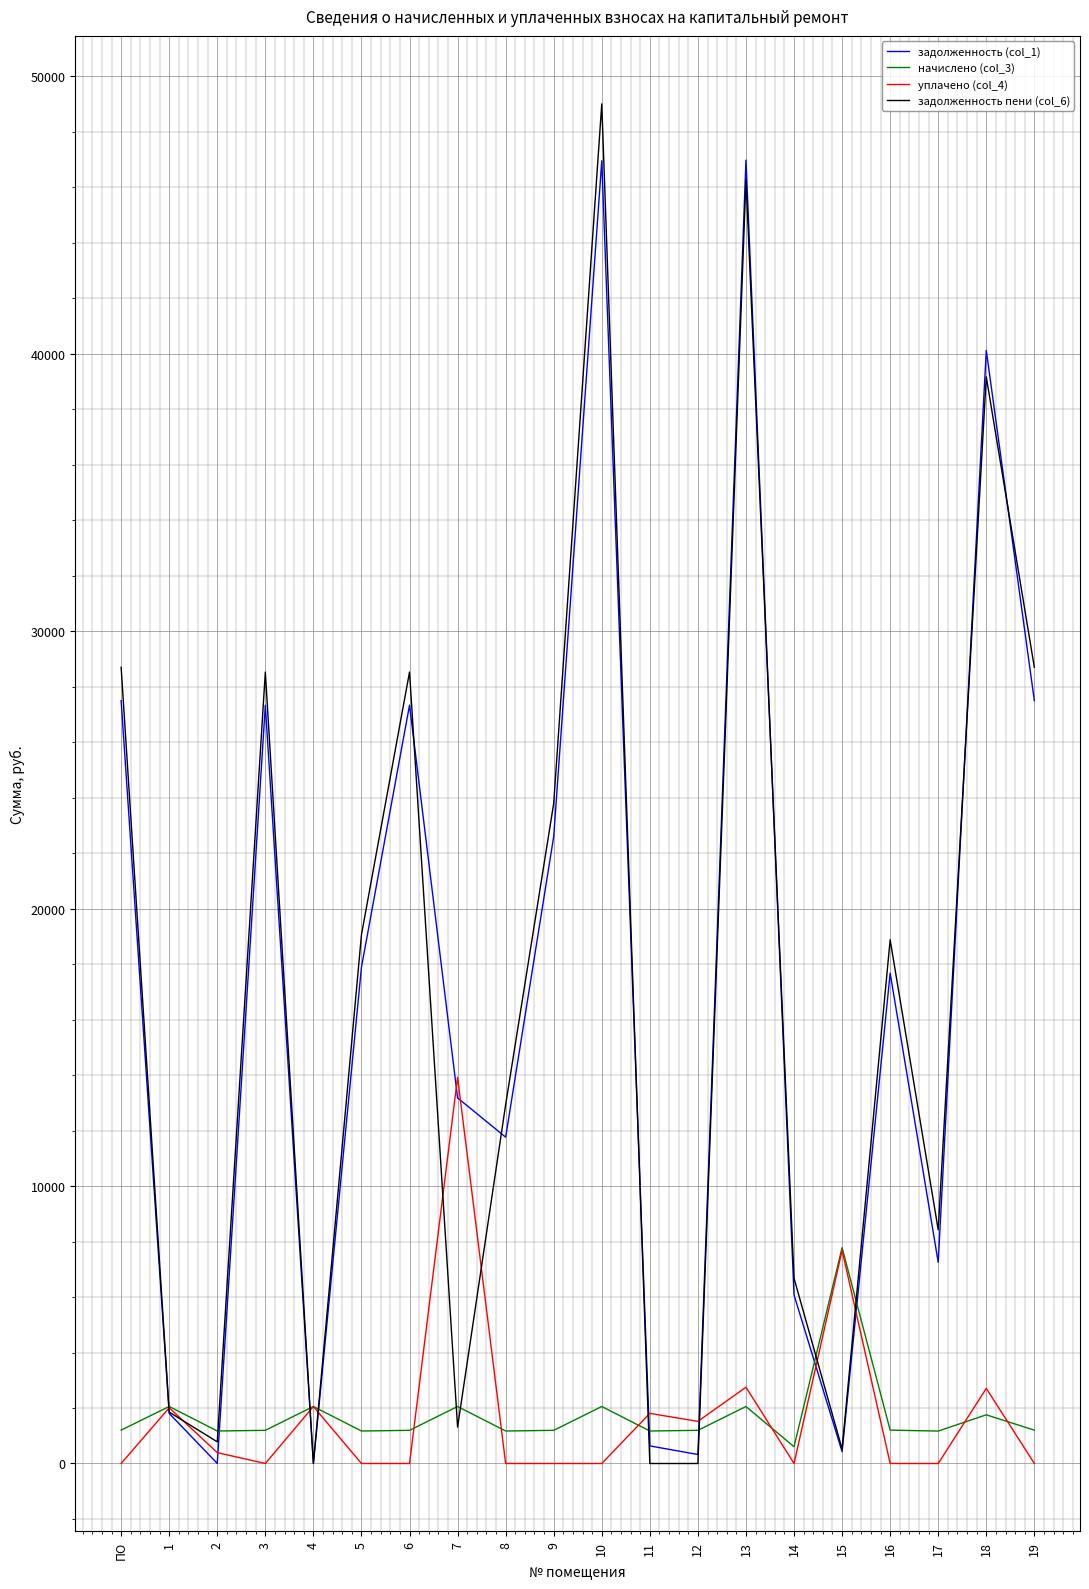

What is the sum of the начислено (col_3) values at 3 and 2?

2366.4